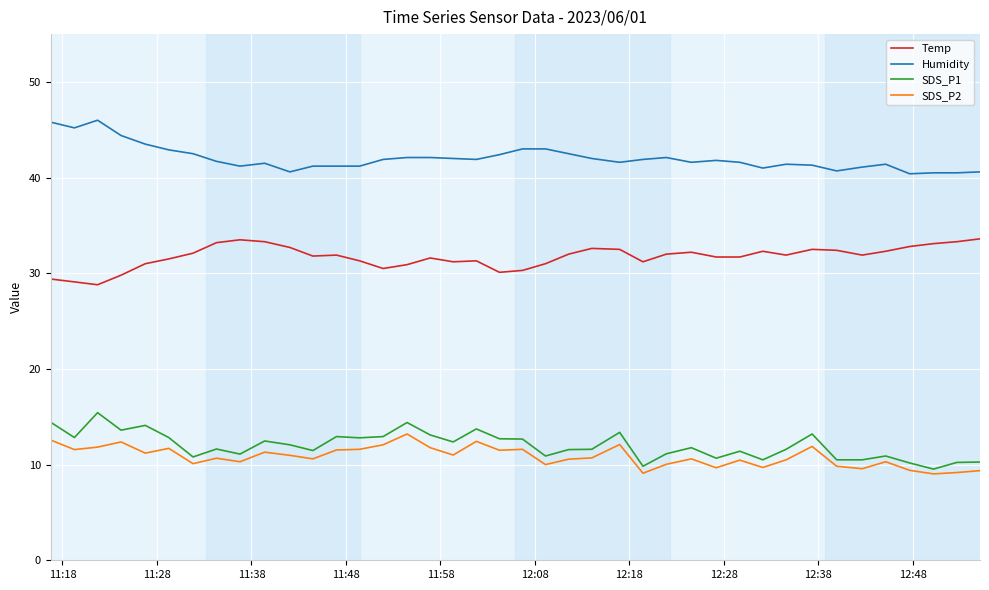

Which series has the largest total across all categories?

Humidity